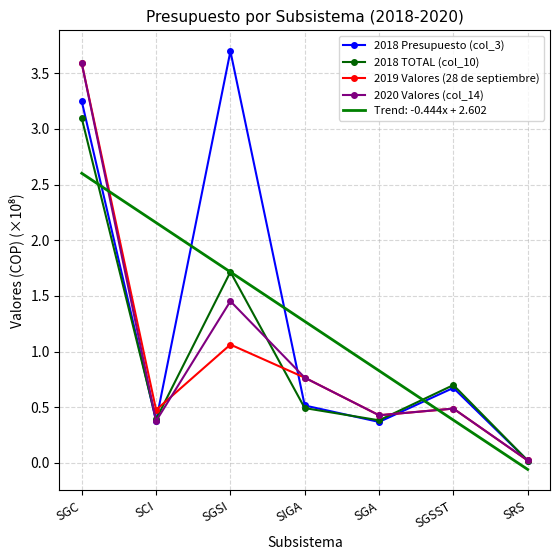

The 2019 Valores (28 de septiembre) series shows 0.8 at SIGA. True or false?

True